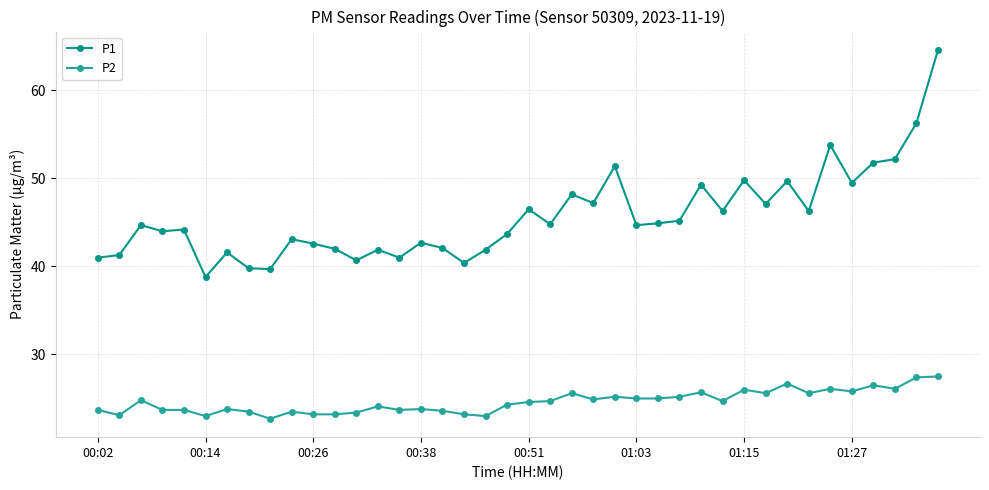

True or false: P2 has more than 0 interior local peaks.

True